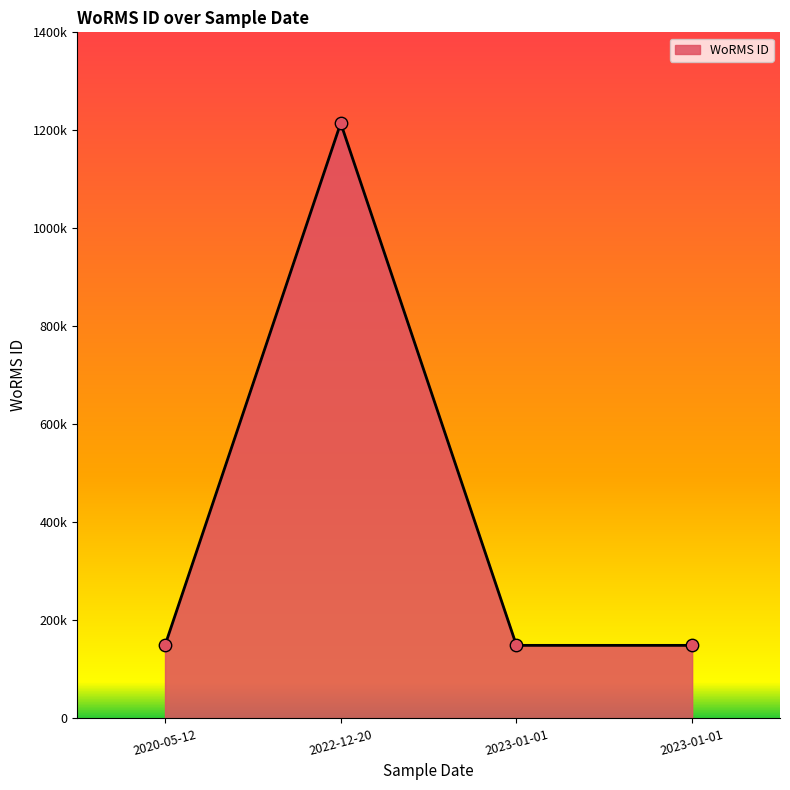

Which has a higher value, 2023-01-01 or 2020-05-12?

2023-01-01